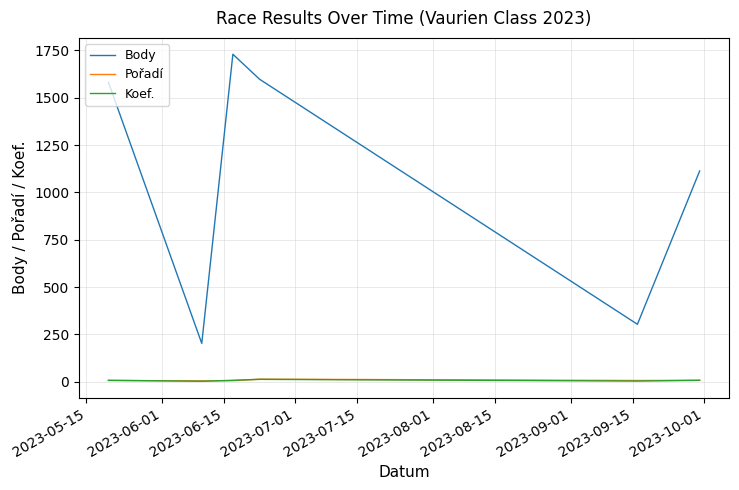

True or false: Pořadí and Body cross at least once.

False